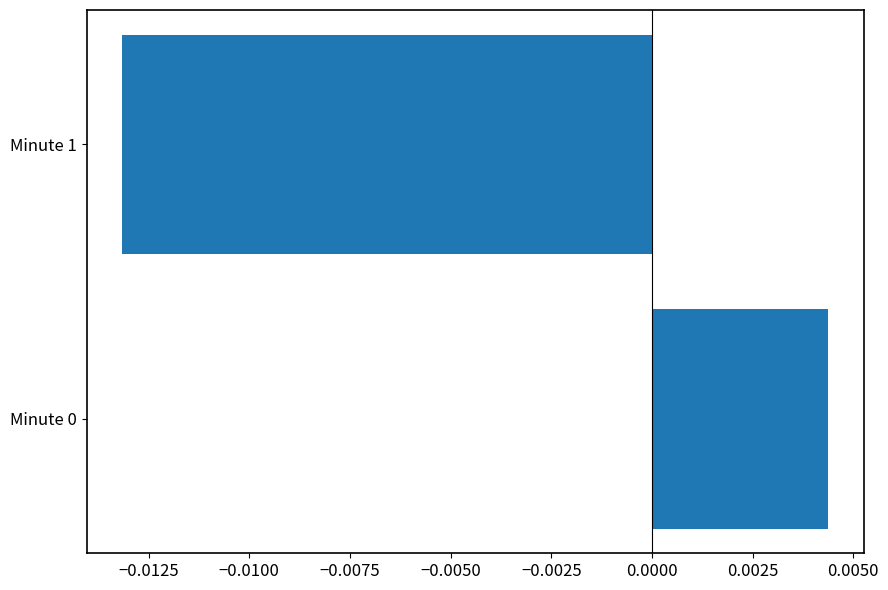

Which category has the lowest value across all series?

Minute 1